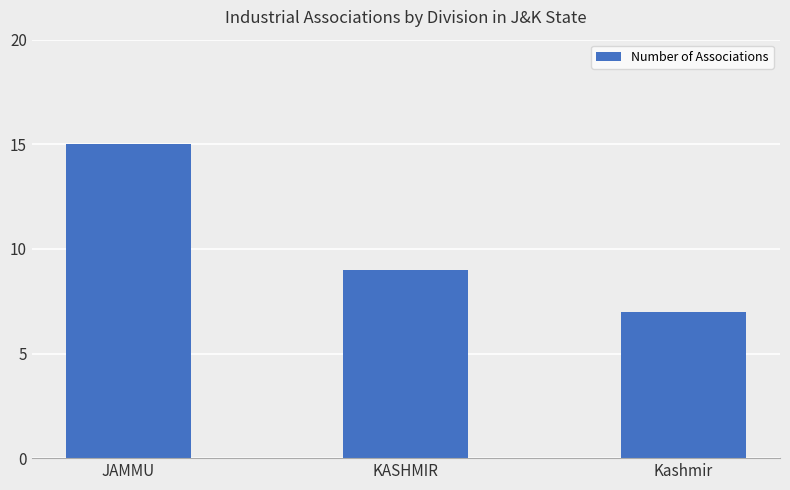

What is the label of the 2nd bar from the right?

KASHMIR